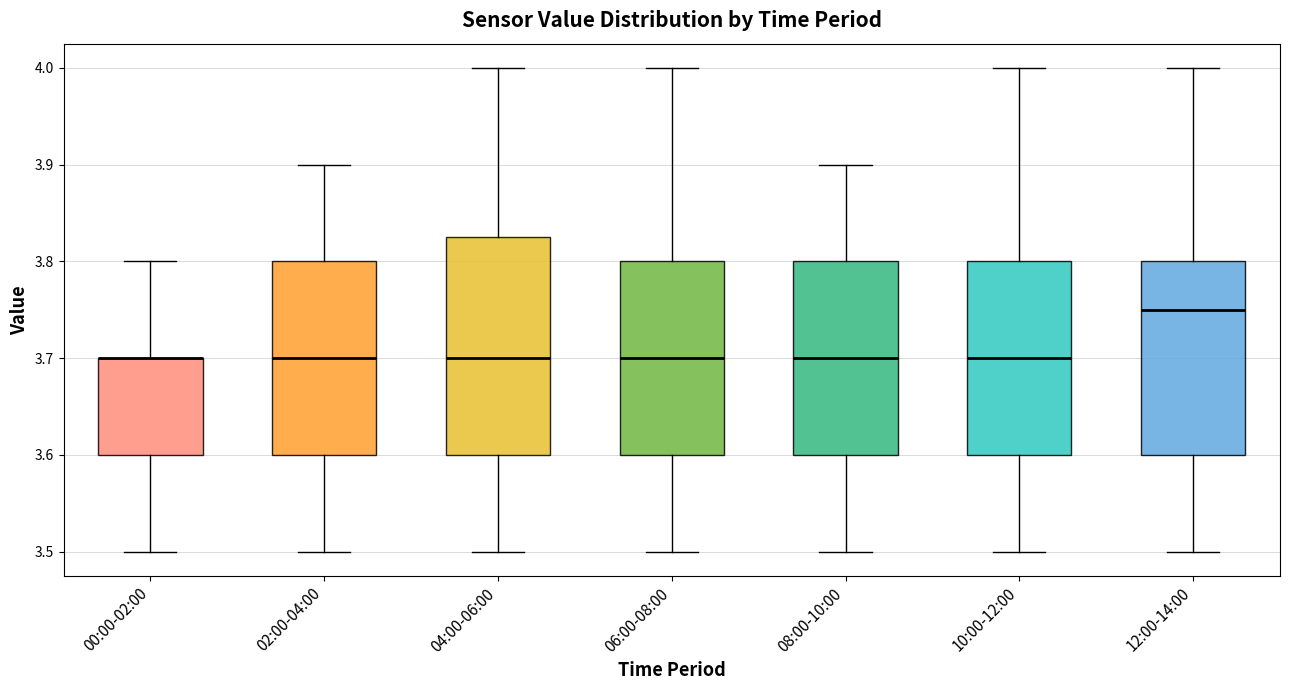

Reading left to right, transcribe this box plot: for each box, give where its median line is, the range the box spans, and where its two whiskers end, as read against the y-axis. The values are not printed on the chart, so give them approximately, as read against the axis.

00:00-02:00: median 3.70 (drawn on the box's upper edge), box 3.60 to 3.70, whiskers 3.50 to 3.80
02:00-04:00: median 3.70, box 3.60 to 3.80, whiskers 3.50 to 3.90
04:00-06:00: median 3.70, box 3.60 to 3.83, whiskers 3.50 to 4.00
06:00-08:00: median 3.70, box 3.60 to 3.80, whiskers 3.50 to 4.00
08:00-10:00: median 3.70, box 3.60 to 3.80, whiskers 3.50 to 3.90
10:00-12:00: median 3.70, box 3.60 to 3.80, whiskers 3.50 to 4.00
12:00-14:00: median 3.75, box 3.60 to 3.80, whiskers 3.50 to 4.00